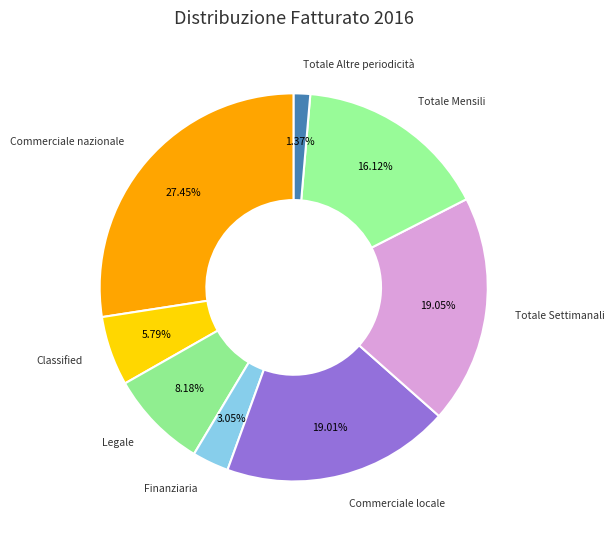

To the nearest percent, what percentage of the pie is Totale Altre periodicità?

1%